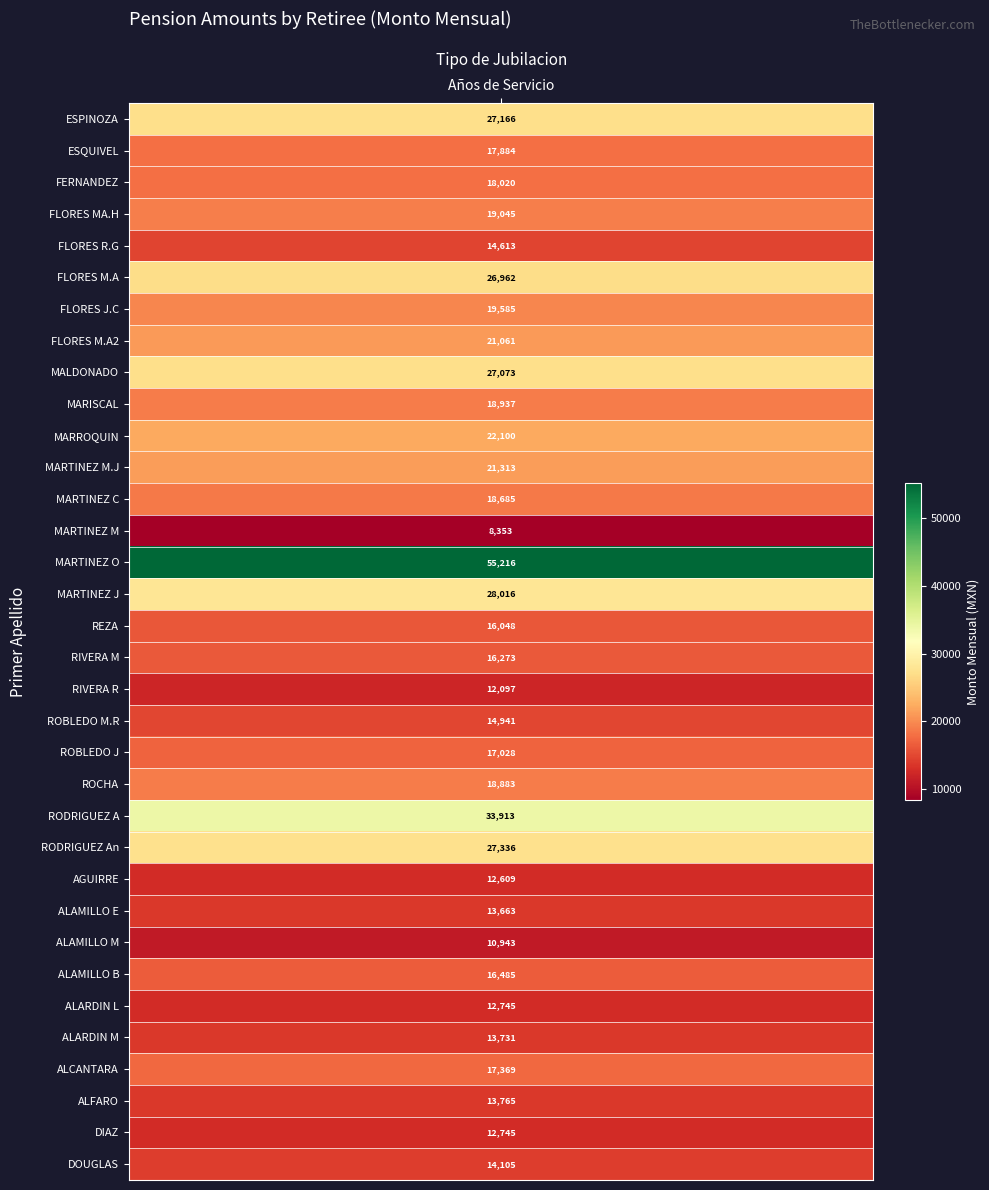

Reading right to left, list all the values displayed in this chart.

33=14104.8	32=12744.8	31=13764.8	30=17368.7	29=13730.7	28=12744.8	27=16484.7	26=10942.8	25=13662.8	24=12608.7	23=27336.0	22=33912.8	21=18883.0	20=17028.0	19=14940.7	18=12096.7	17=16272.7	16=16048.0	15=28016.0	14=55216.0	13=8352.7	12=18684.7	11=21312.7	10=22100.1	9=18936.8	8=27072.7	7=21060.8	6=19584.7	5=26962.0	4=14613.0	3=19044.8	2=18020.1	1=17884.1	0=27166.0